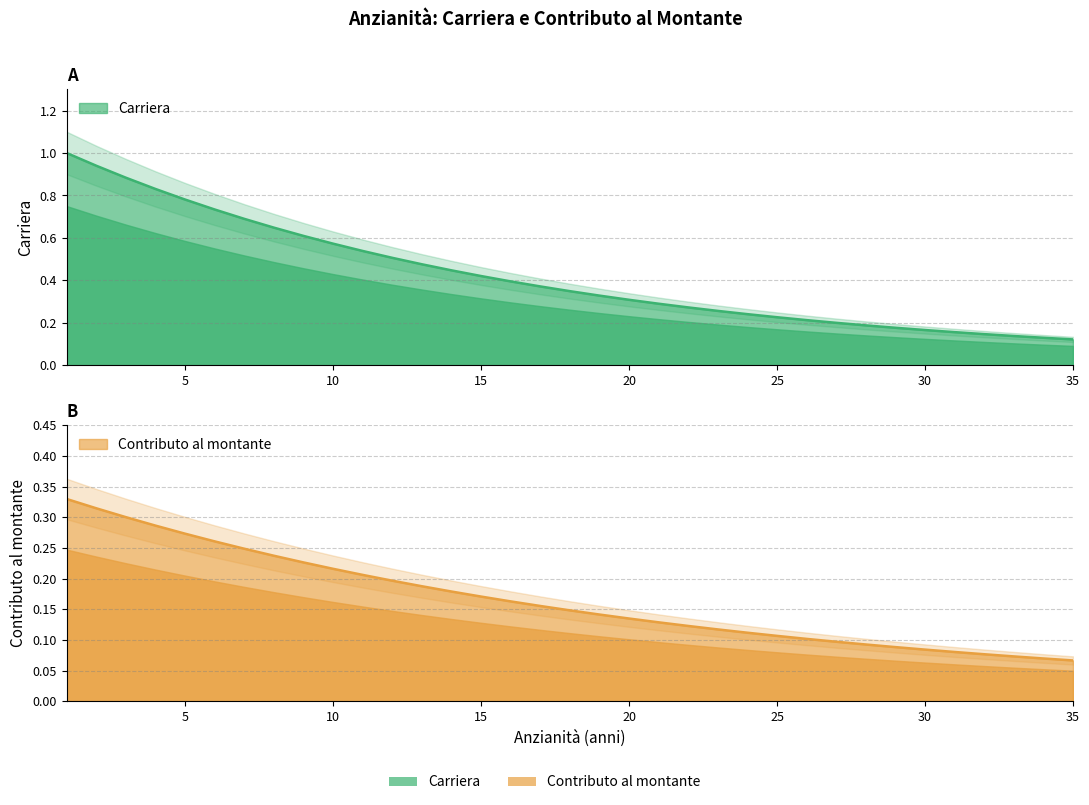

Between 34 and 12, which is larger?

12